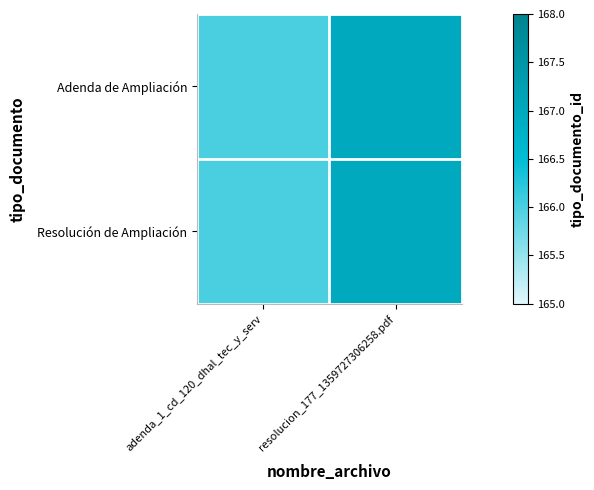

How many categories are shown in the chart?

2